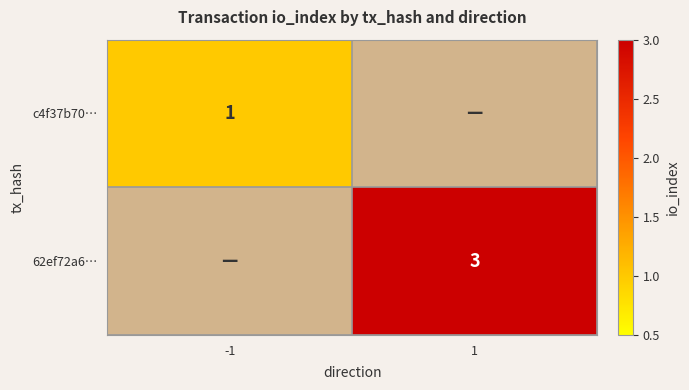

The 62ef72a6… series shows 3 at 1. True or false?

True